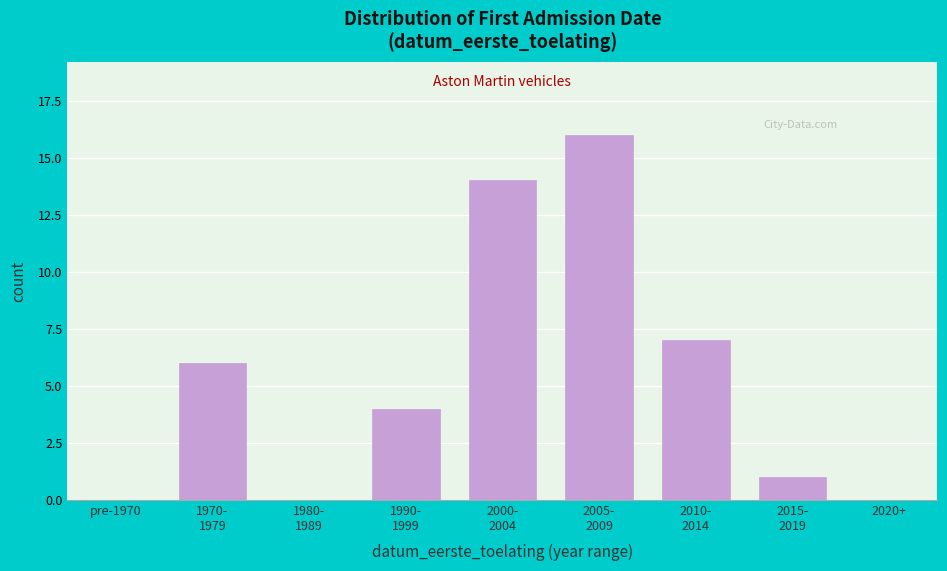

Is it true that the value at pre-1970 is 0?

True